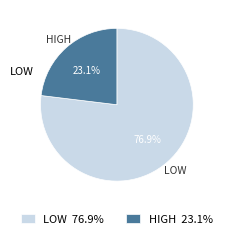

What is the total percentage of HIGH and LOW?

100.0%